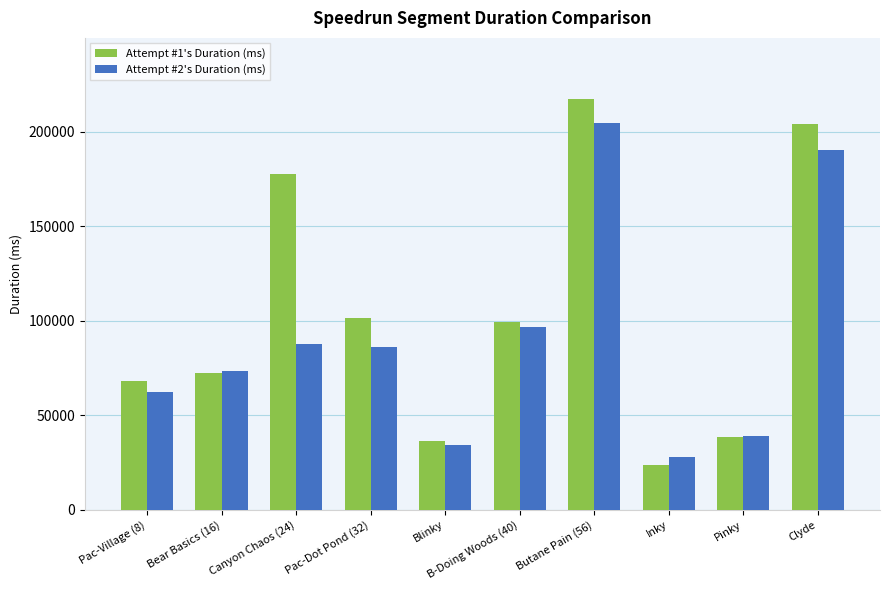

Is the value of Attempt #1's Duration (ms) at B-Doing Woods (40) greater than the value of Attempt #2's Duration (ms) at Pac-Village (8)?

Yes